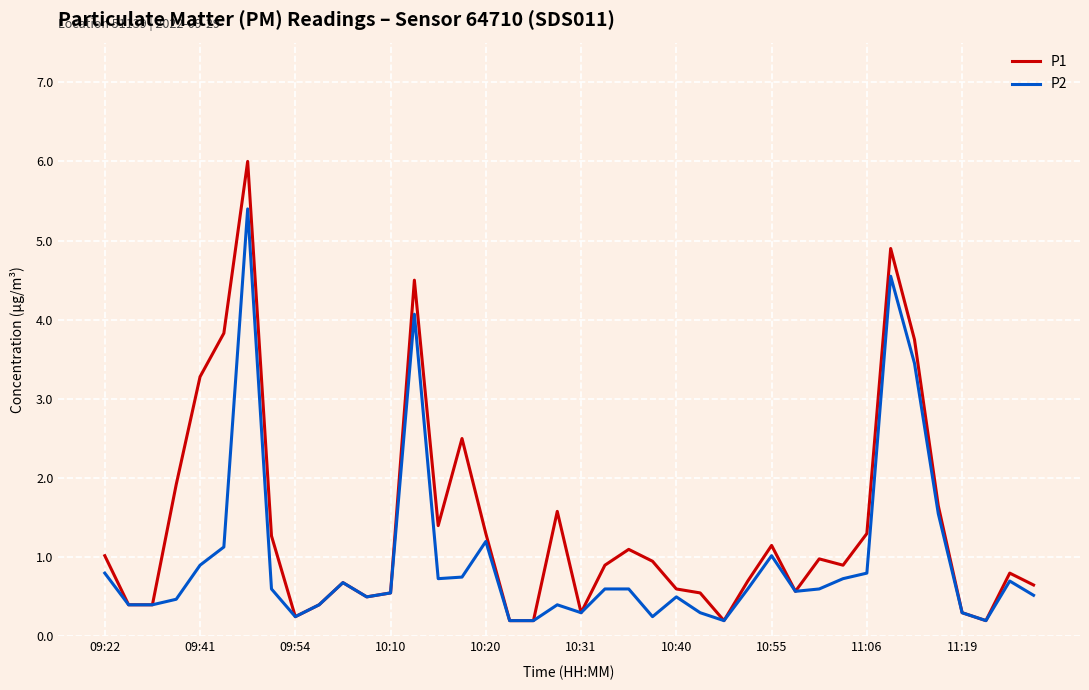

Rank the series by their maximum value, from highest to lowest.

P1, P2